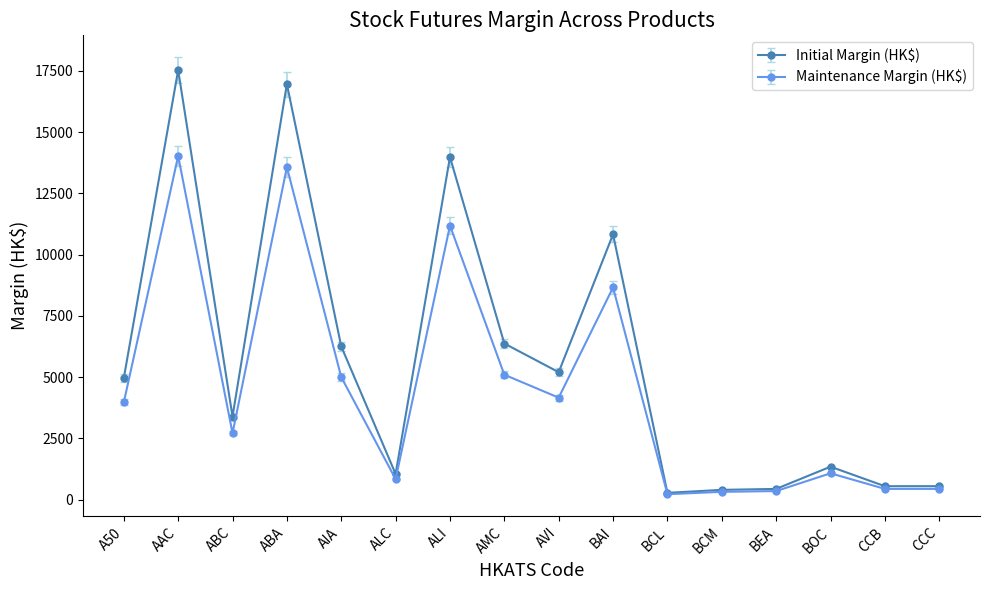

List the series in order of their overall mean, lowest first.

Maintenance Margin (HK$), Initial Margin (HK$)